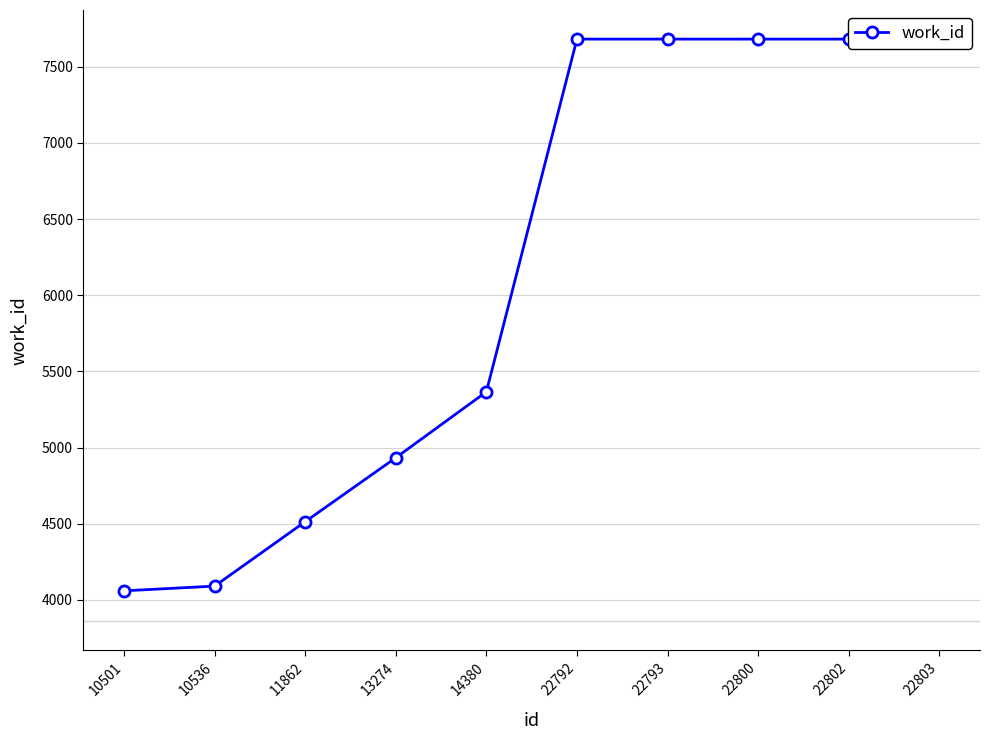

Count the values in the range 4513 to 7682.

8